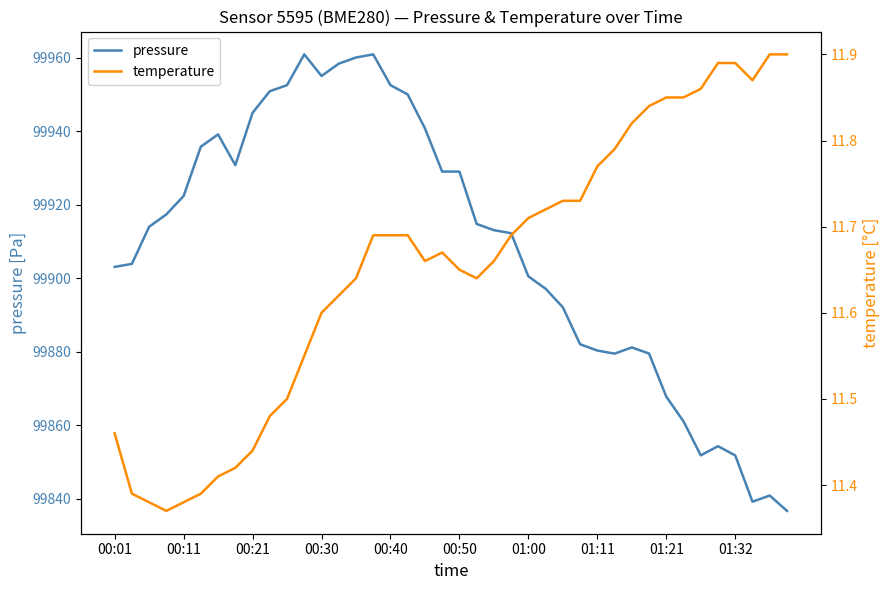

At how many categories does at least one series exceed 62837?

40